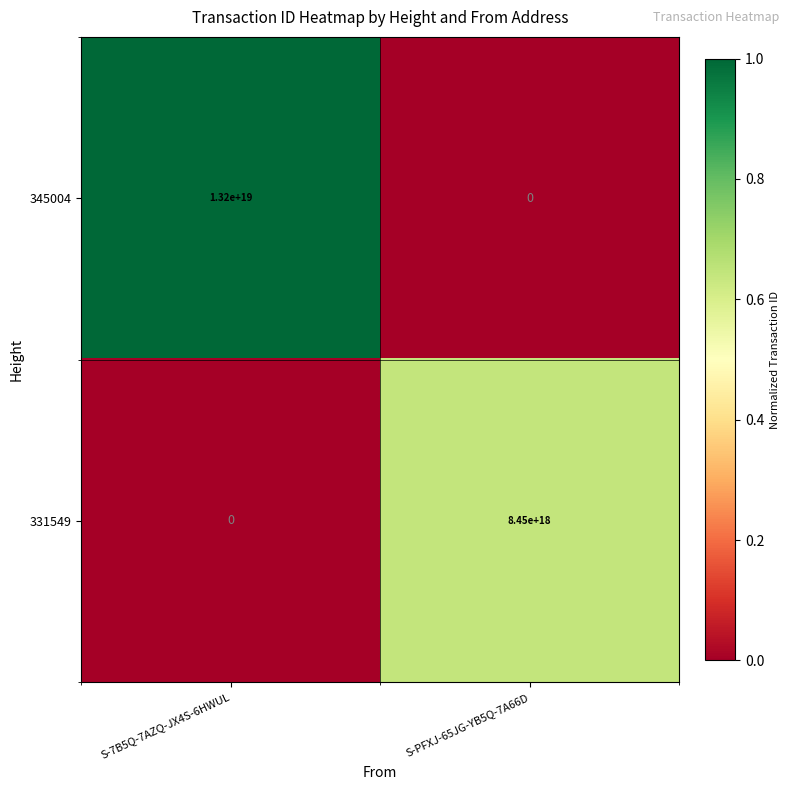

How many data points does each series have?

2